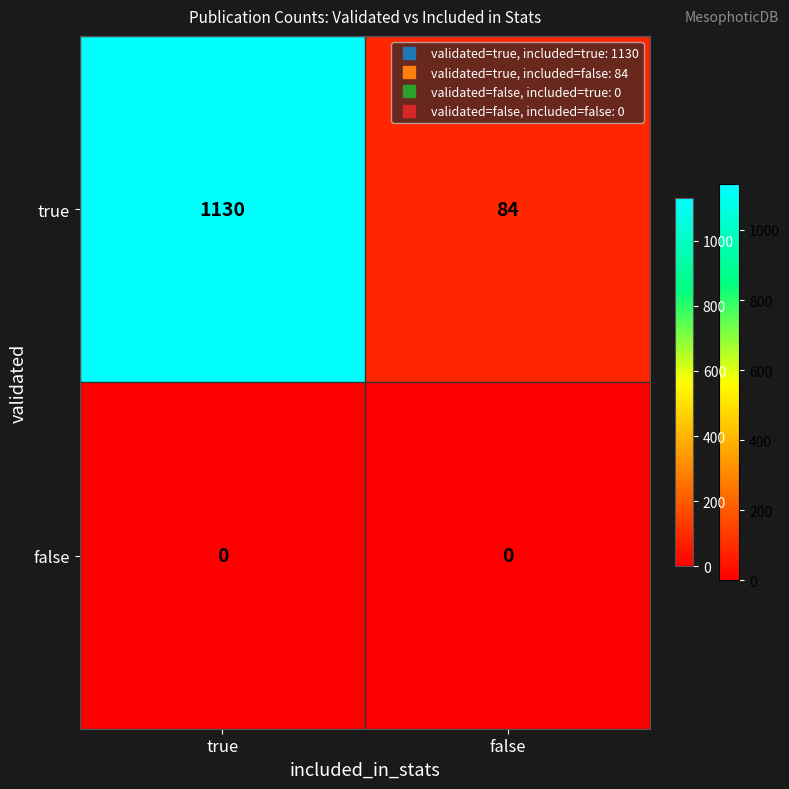

Rank the series by their average value, from lowest to highest.

false, true